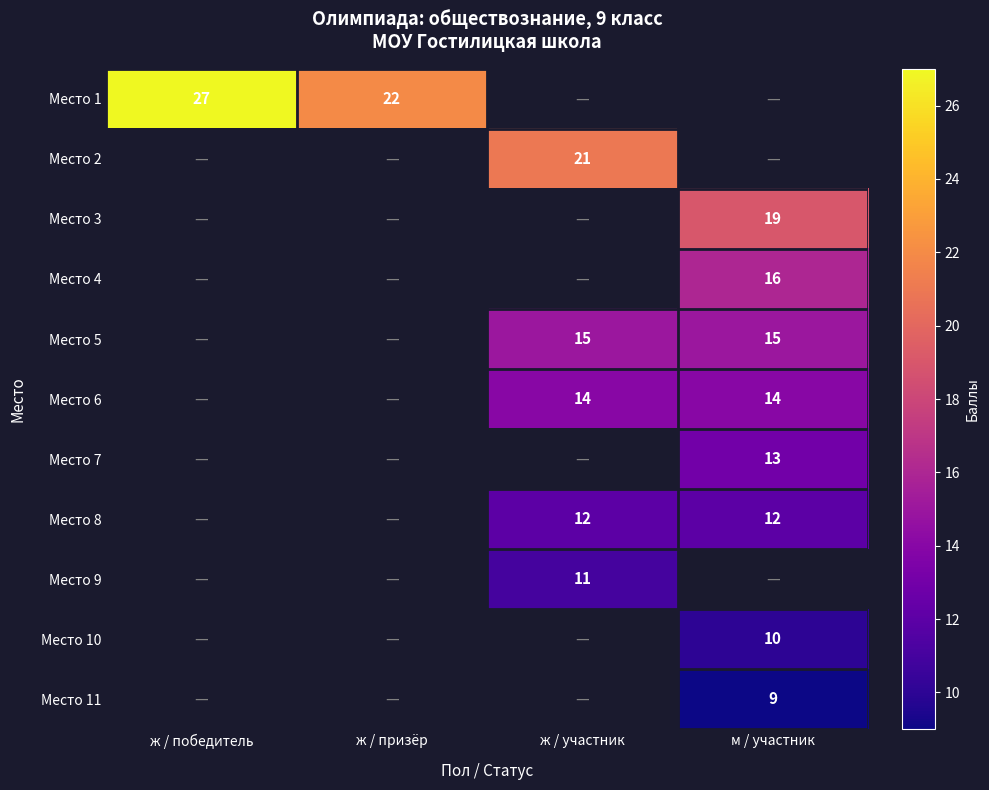

Which label corresponds to the largest value in the chart?

ж / победитель